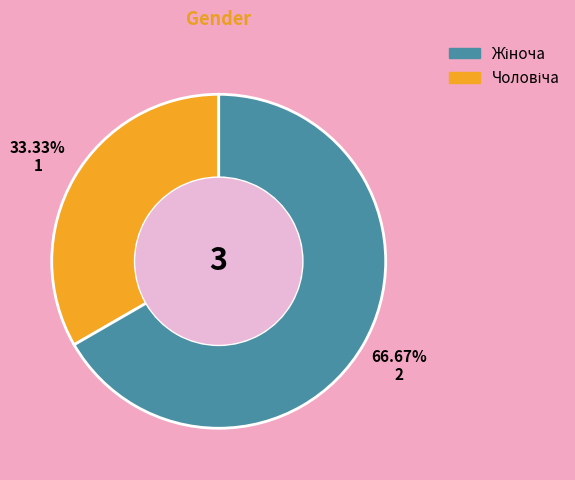

To the nearest percent, what is the average slice percentage?

50%